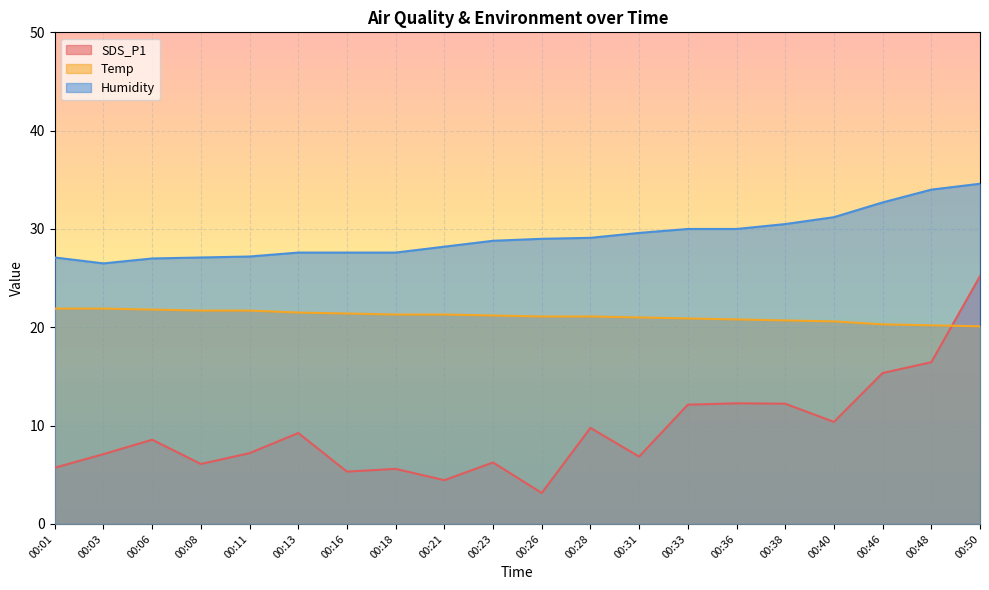

What is the maximum value shown in the chart?

34.6